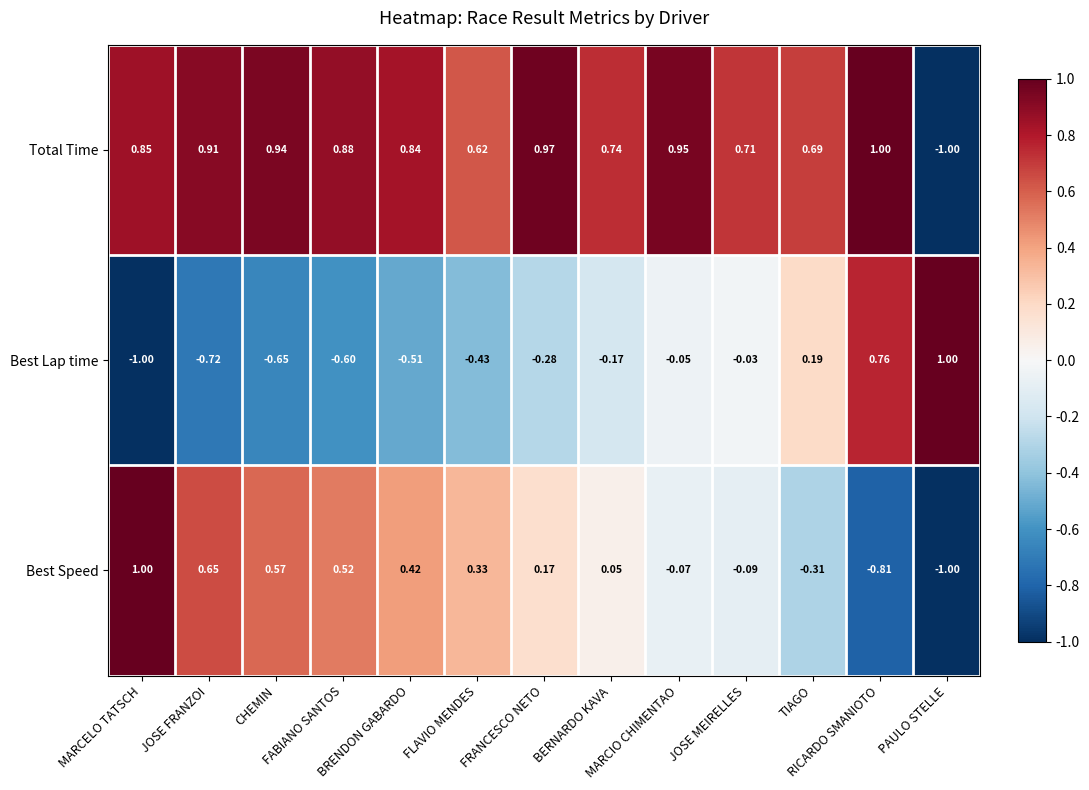

How many values in Best Speed are below zero?

5